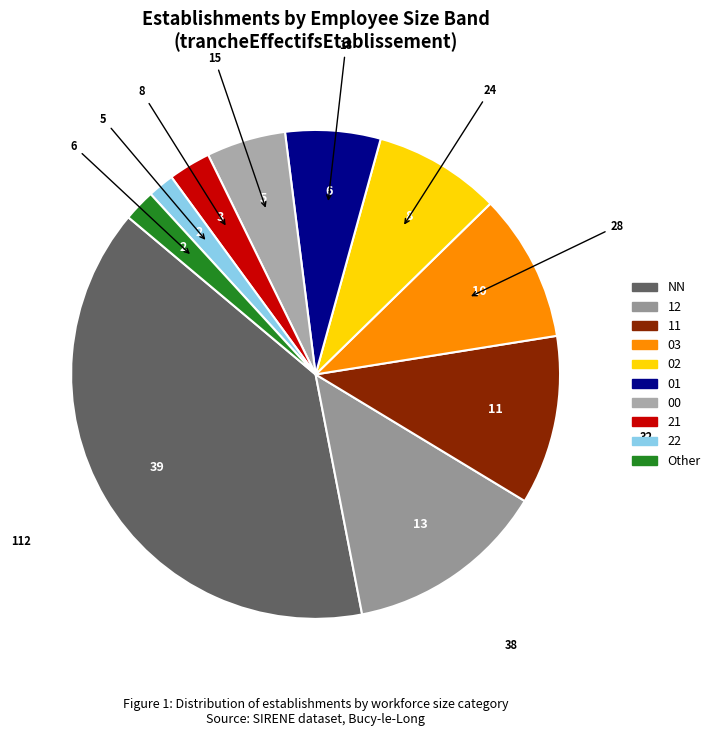

How many slices are in this pie chart?

10